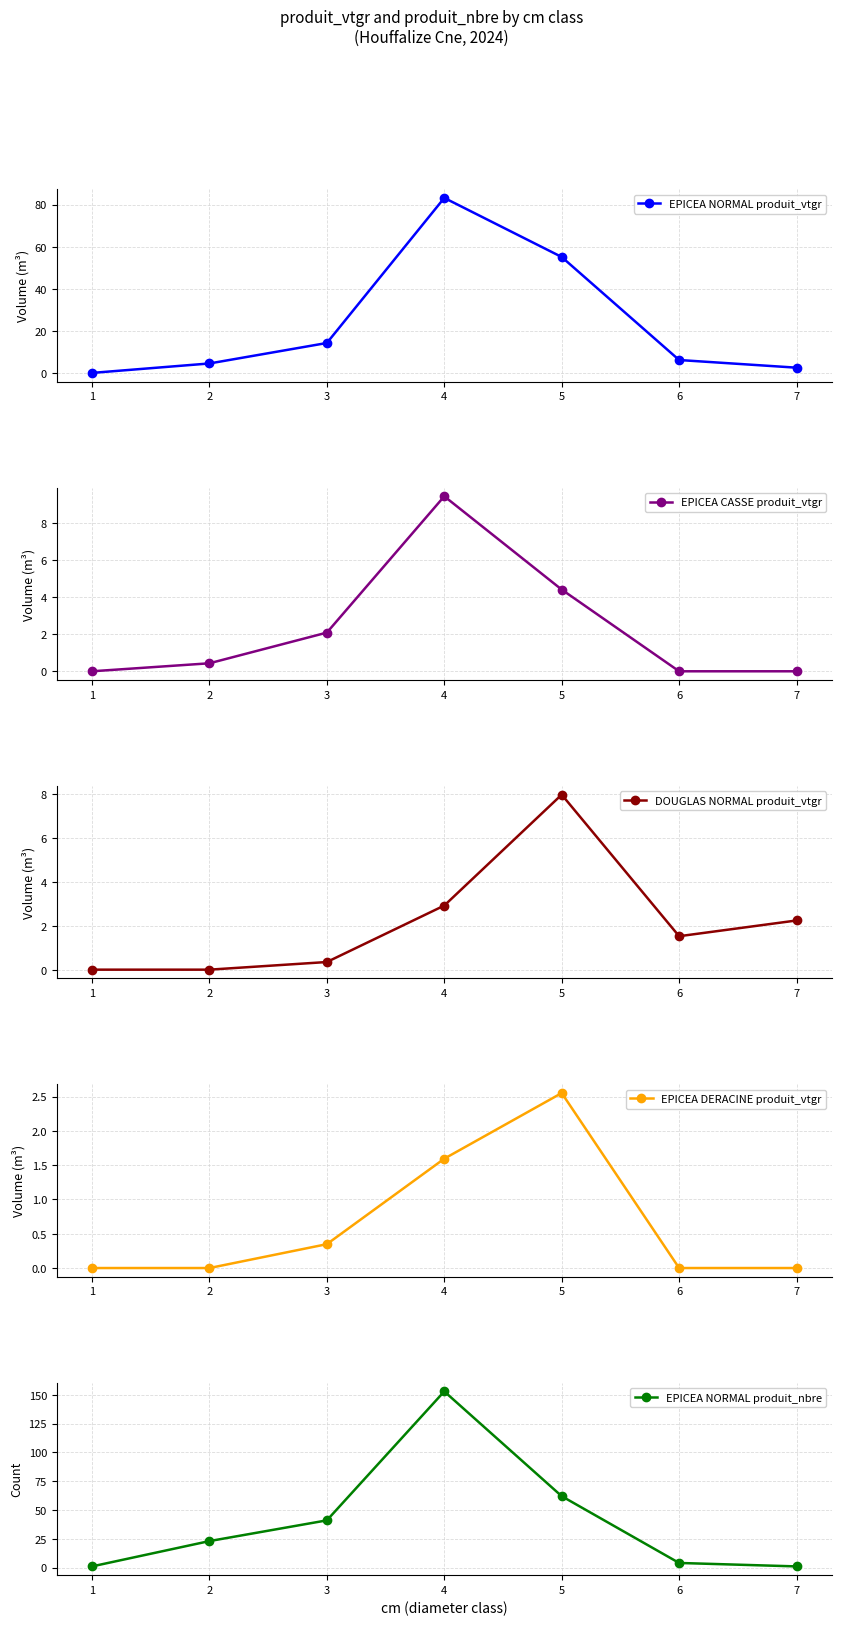

What is the value of the EPICEA NORMAL produit_nbre point at the 6th from the left?

4.0